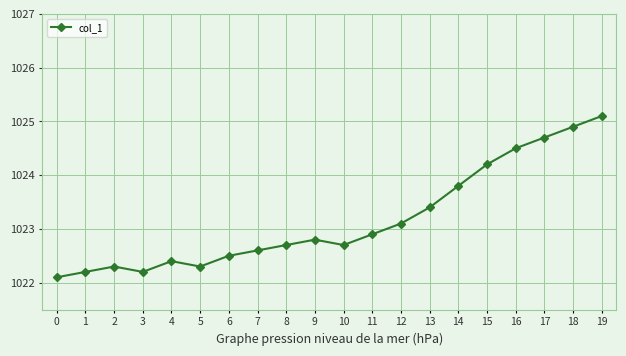

What value does the data have at 4?

1022.4